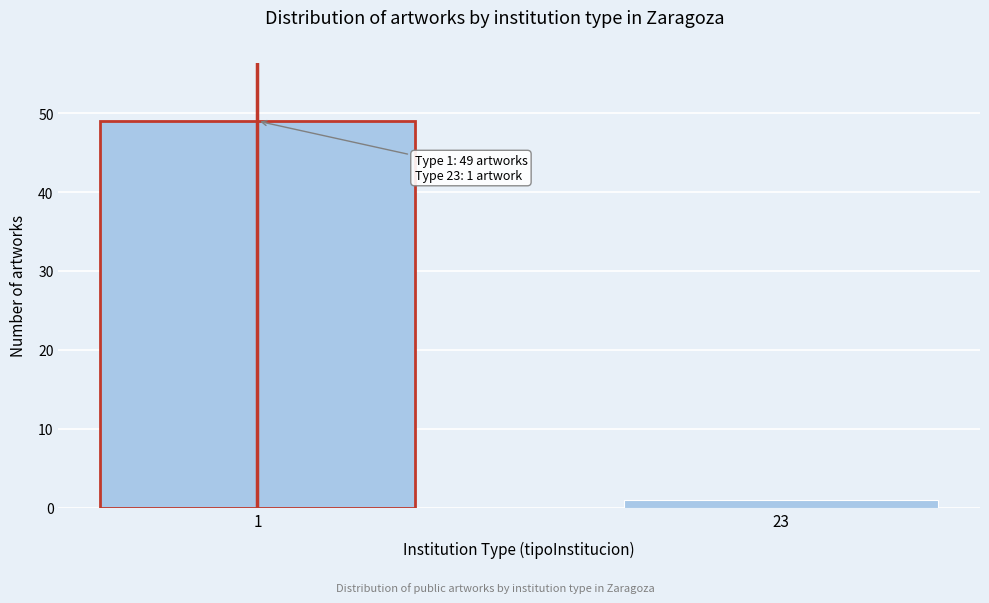

Reading left to right, what are all the values shown in this chart?

1=49	23=1